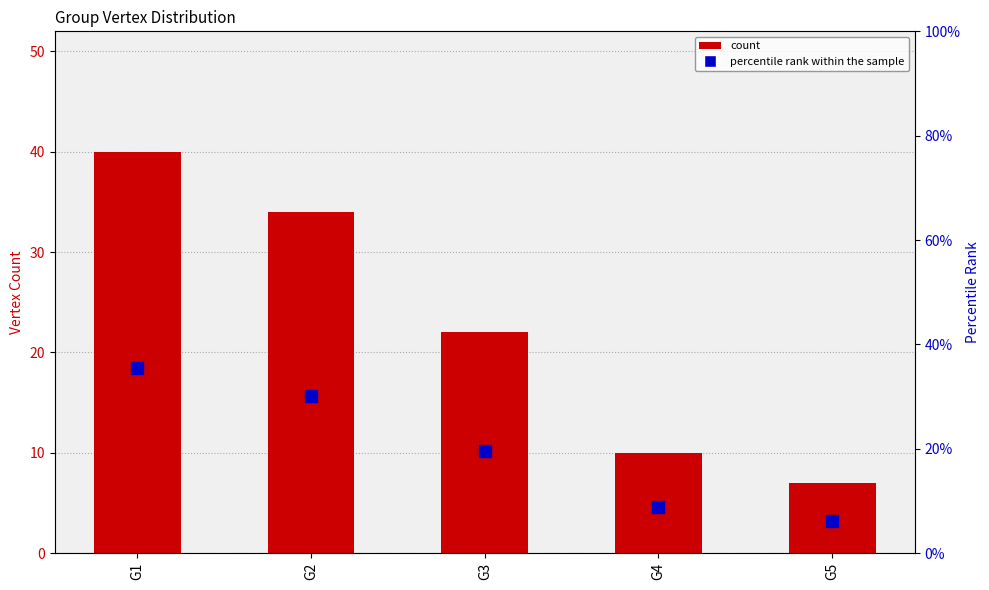

Count the number of data series in this chart.

2